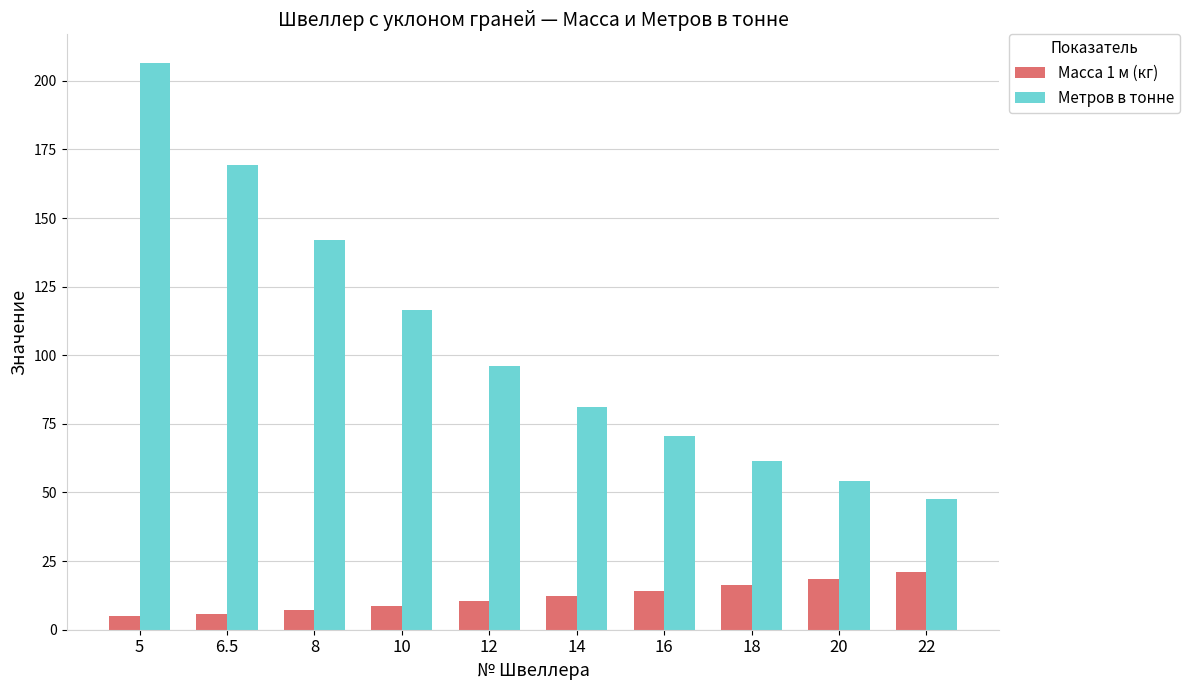

What is the total value across all series at 5?

211.4